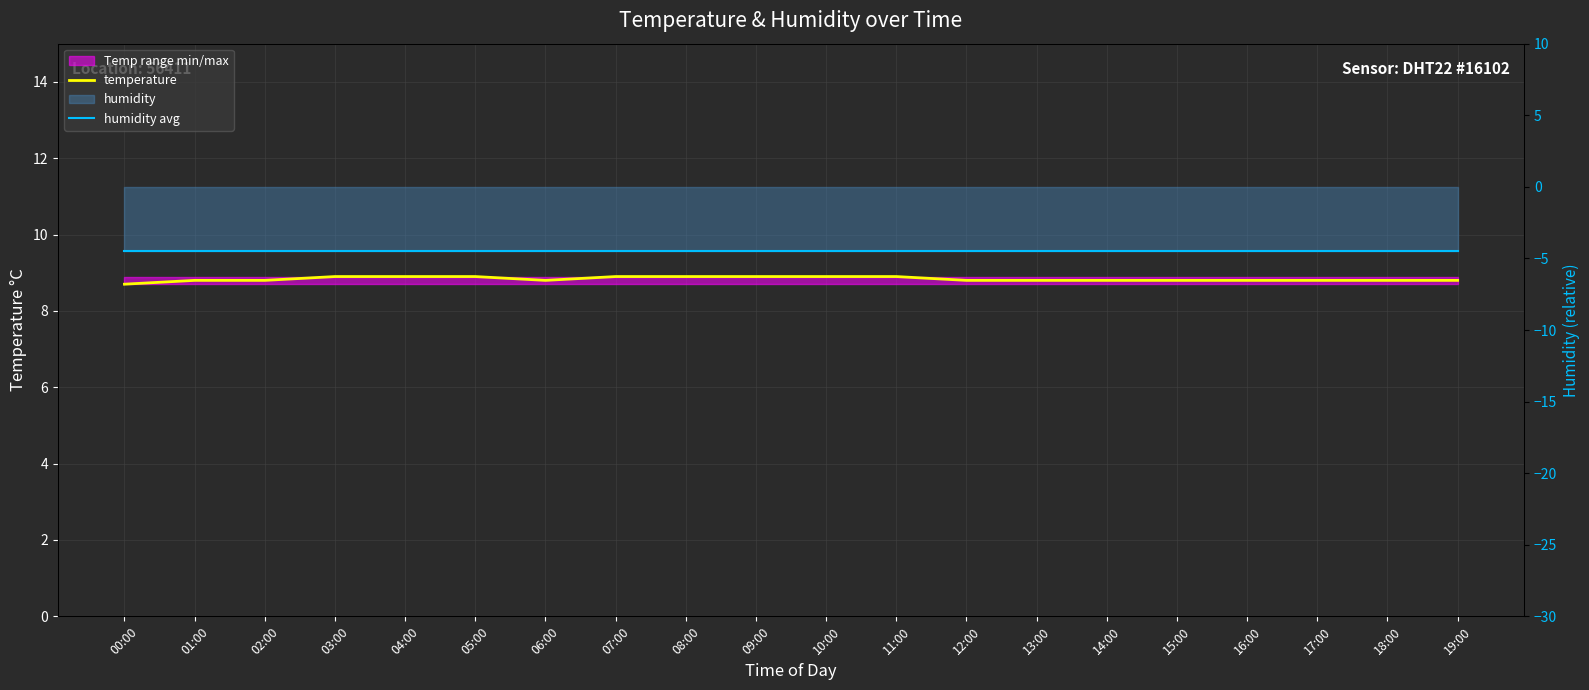

What is the value of the humidity avg point at the 7th from the left?

-4.5